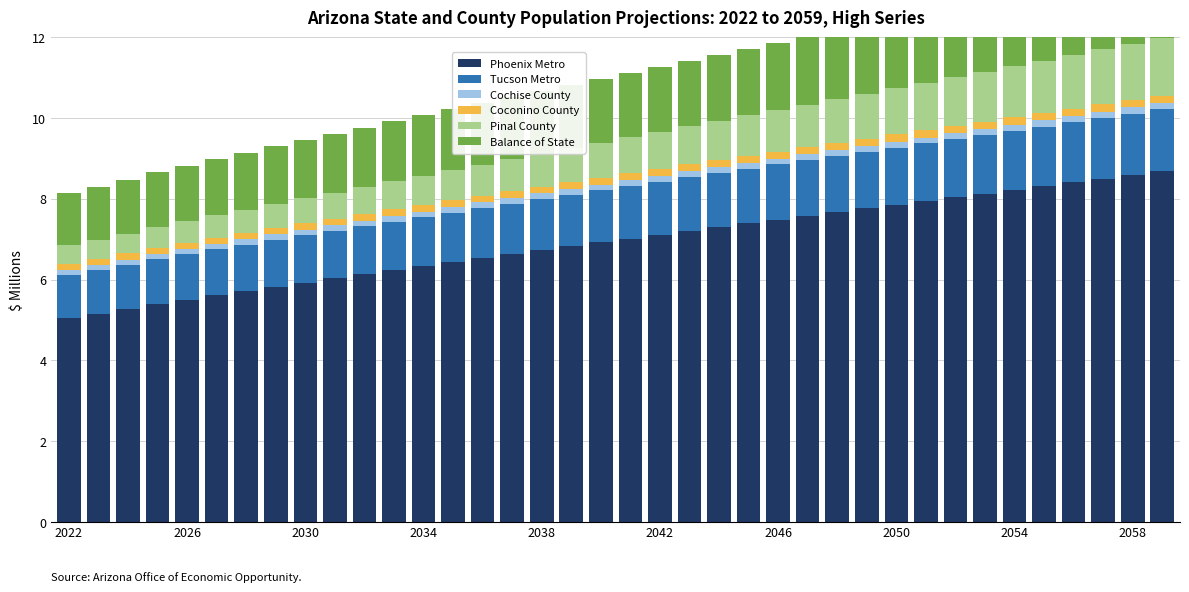

The Phoenix Metro series shows 7.1 at 2042. True or false?

True